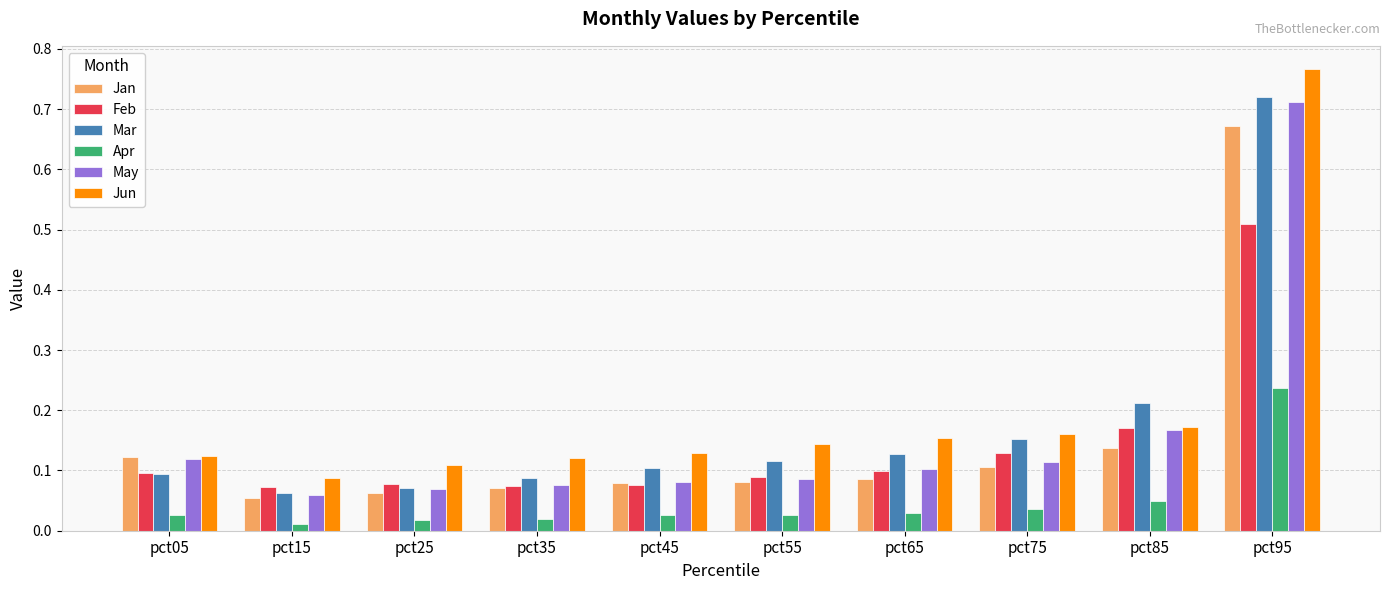

Does the chart contain any negative values?

No